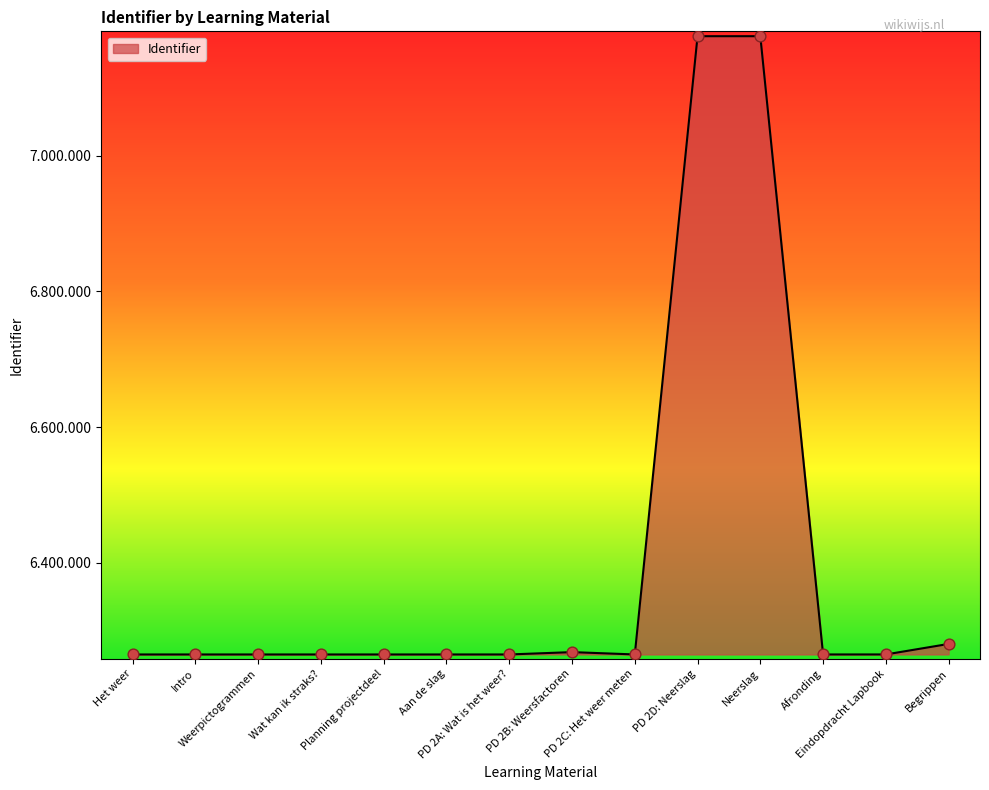

What is the change in value from Eindopdracht Lapbook to Begrippen?

+15493